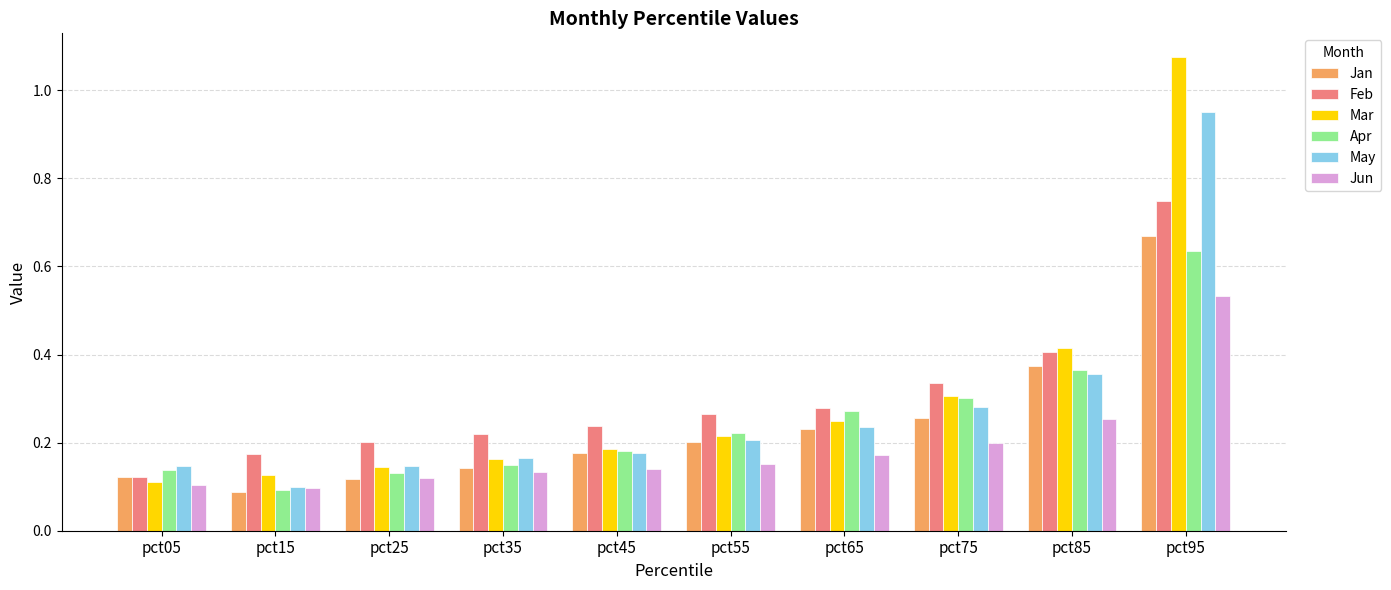

At which label does Mar reach its peak?

pct95